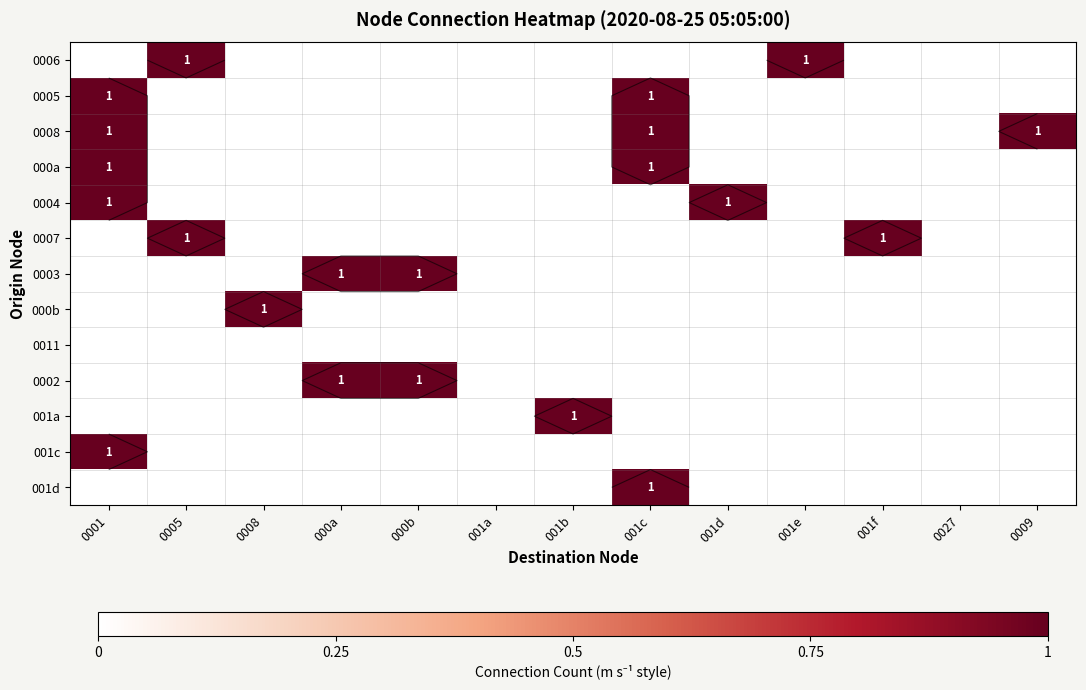

What is the total value across all series at 001e?

1